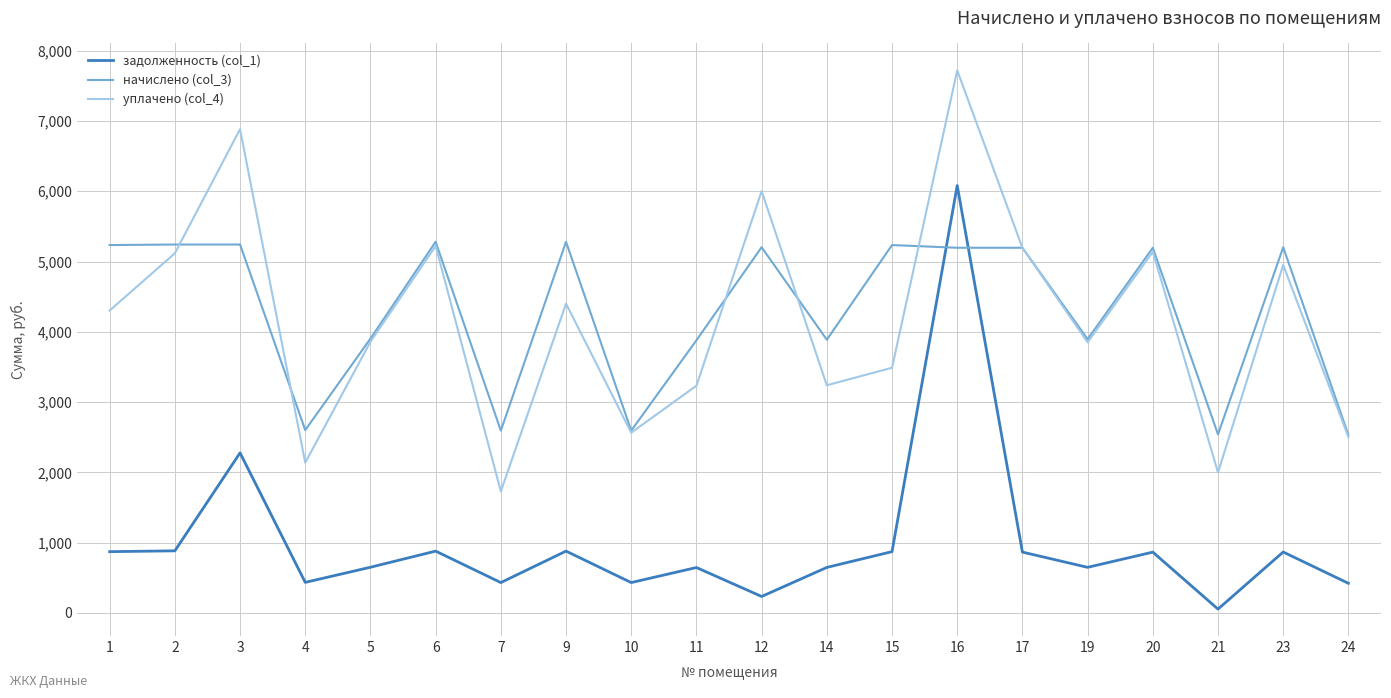

Is the value of начислено (col_3) at 23 greater than the value of уплачено (col_4) at 5?

Yes